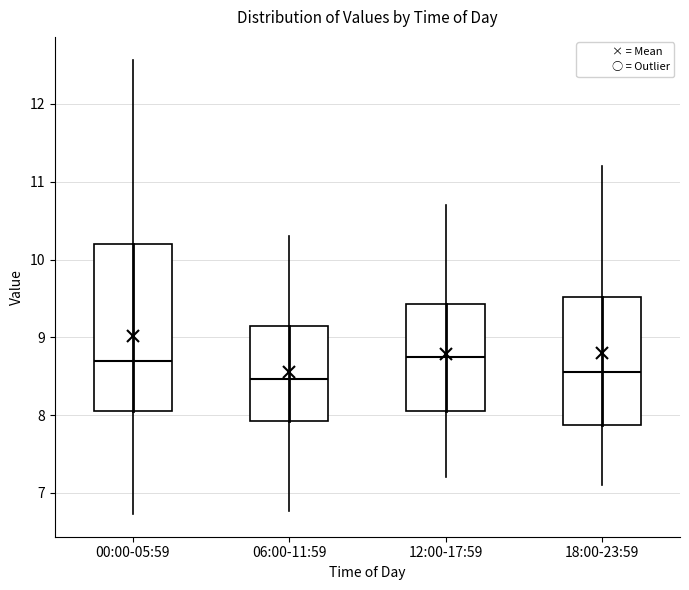

Which box is the tallest, from its lower edge to its upper edge?

00:00-05:59